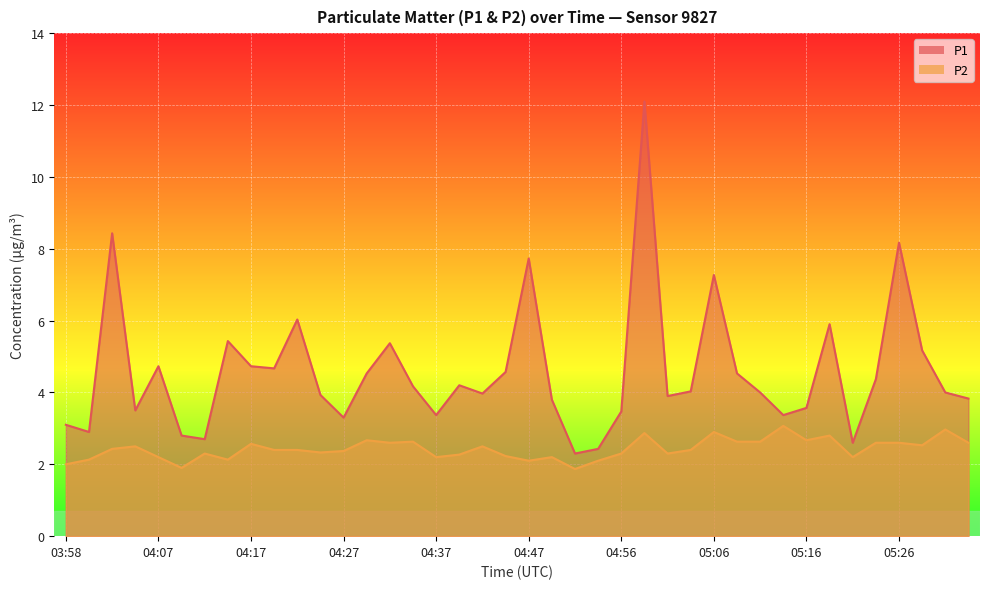

True or false: P2 has more than 1 points higher than both neighbors.

True